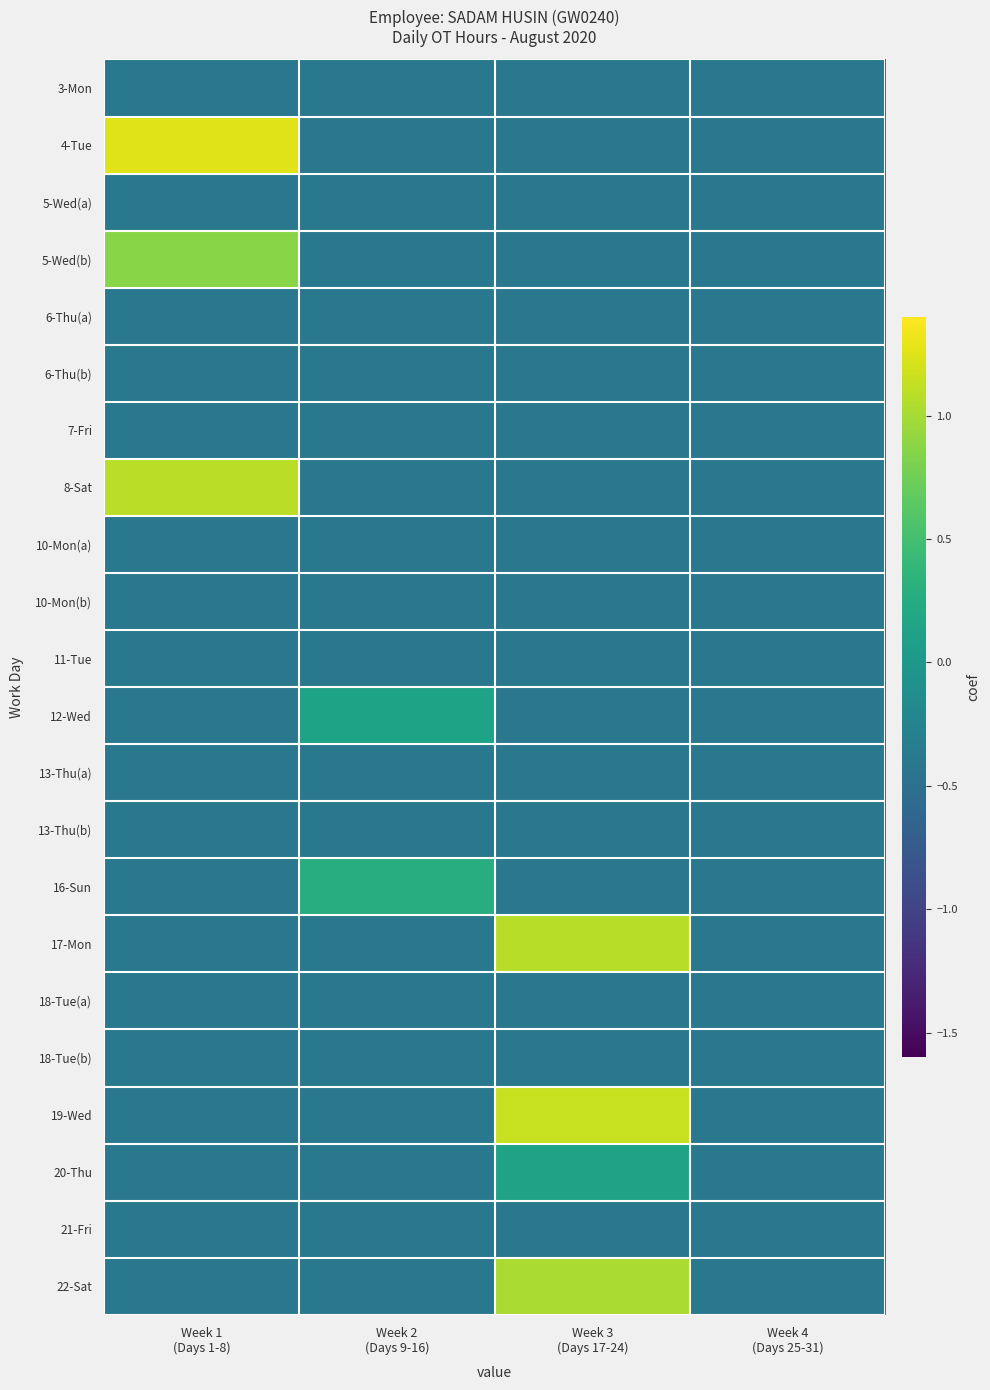

What is the maximum value shown in the chart?

1.3